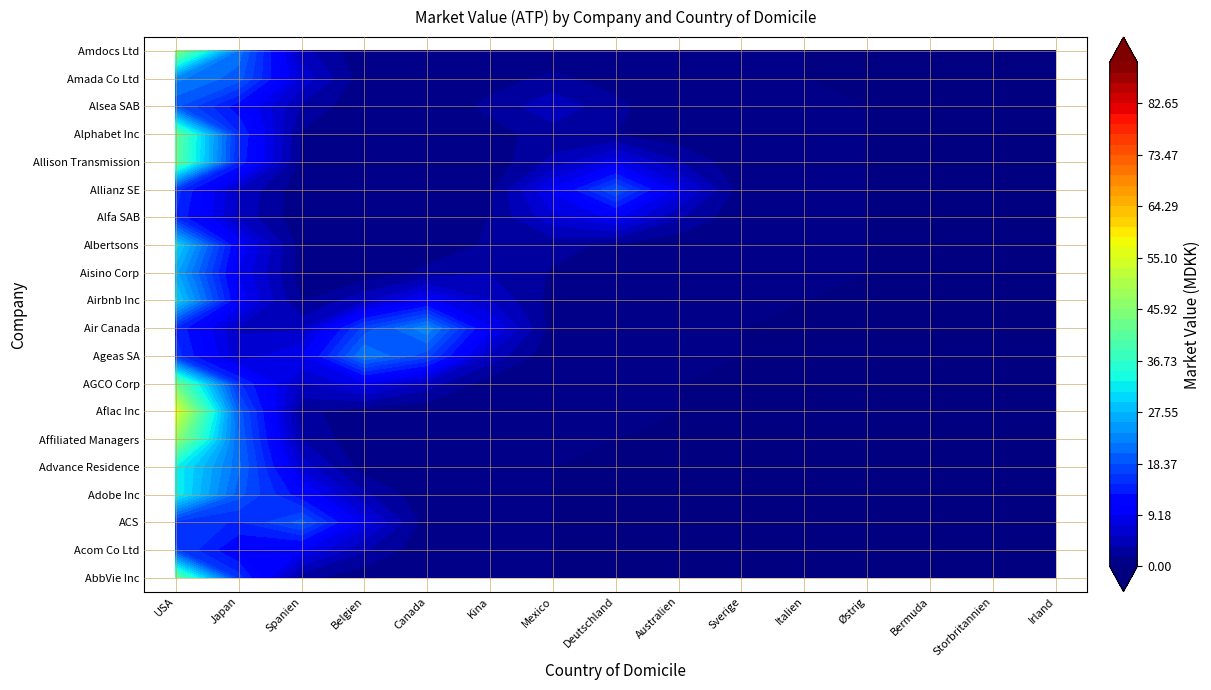

True or false: Advance Residence has a value of -17.9 at 7.

False